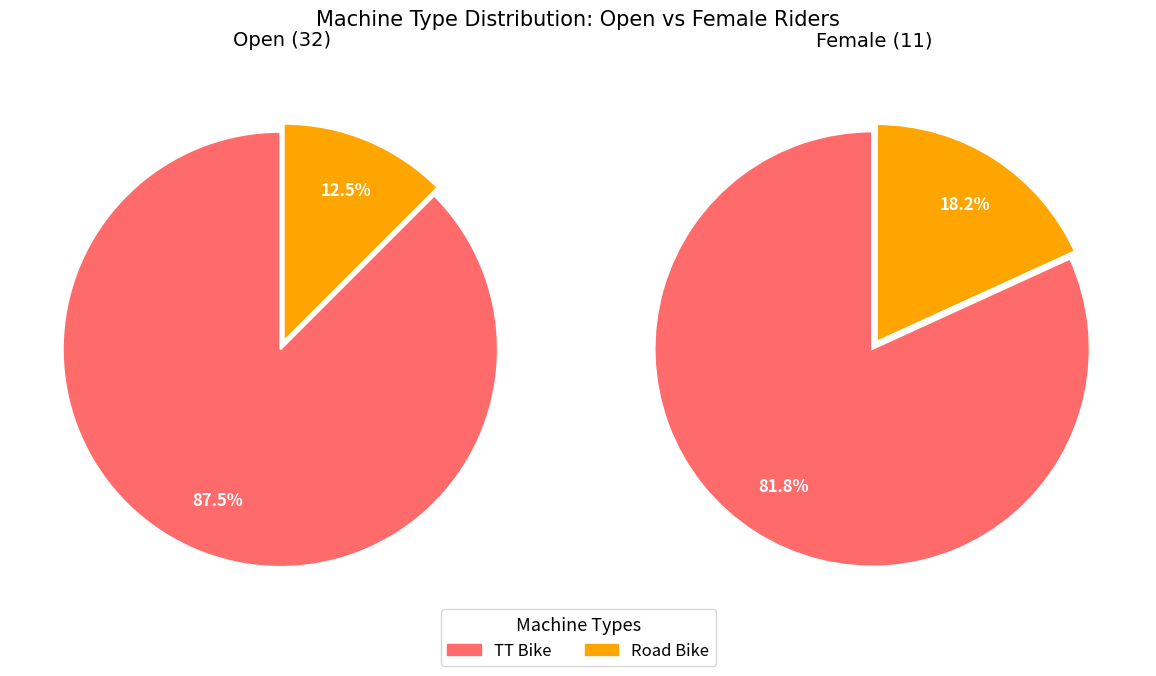

What is the total percentage of TT Bike and Road Bike?

100.0%